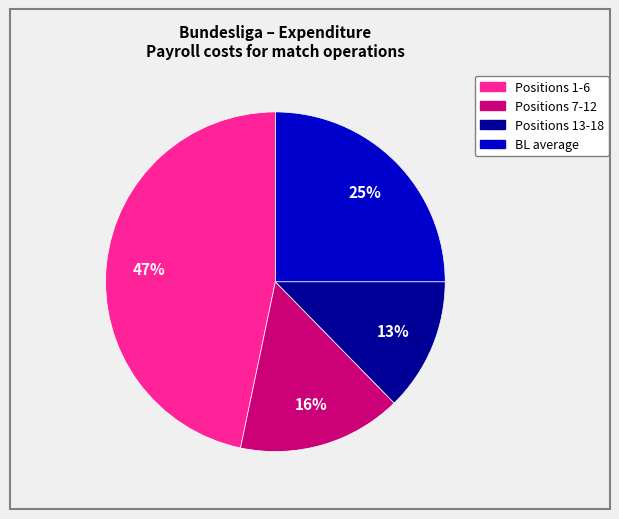

Rank the categories by value from lowest to highest.

Positions 13-18, Positions 7-12, BL average, Positions 1-6